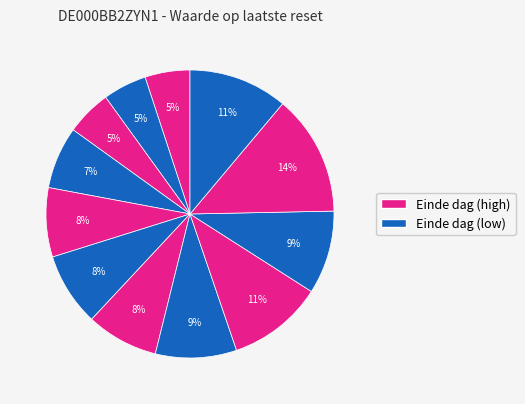

How many slices are in this pie chart?

12